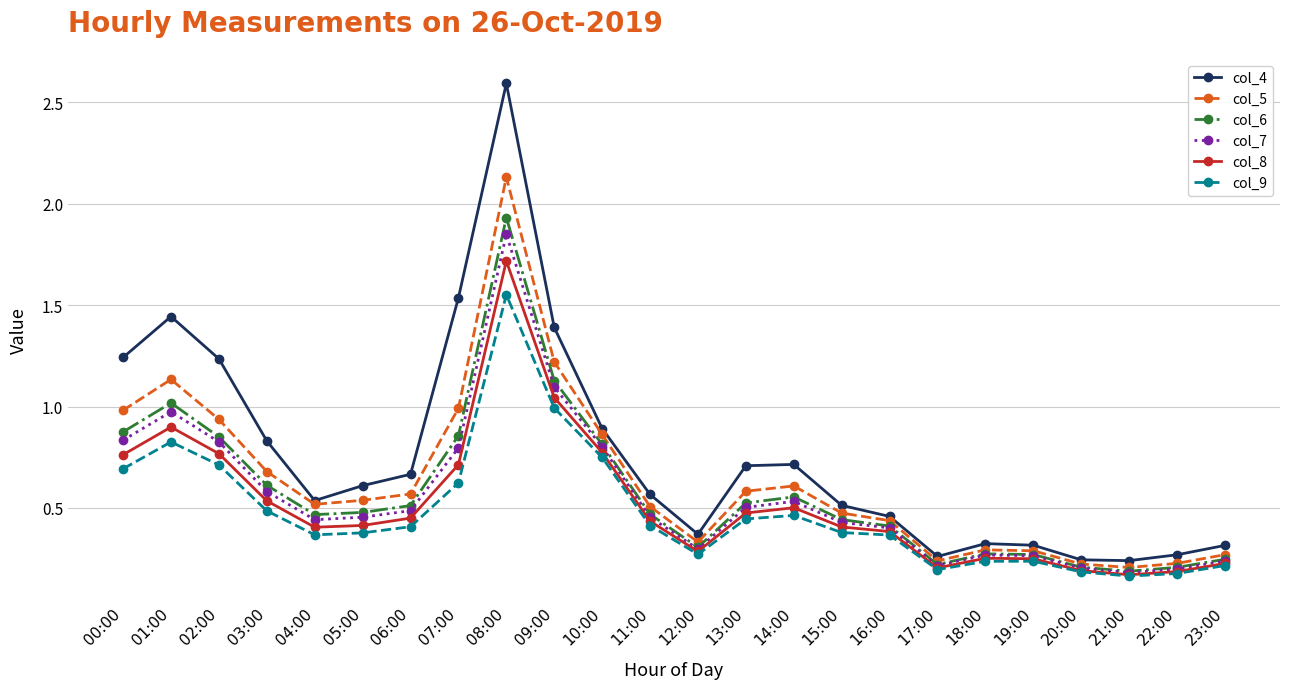

What are all the series names shown in the legend?

col_4, col_5, col_6, col_7, col_8, col_9